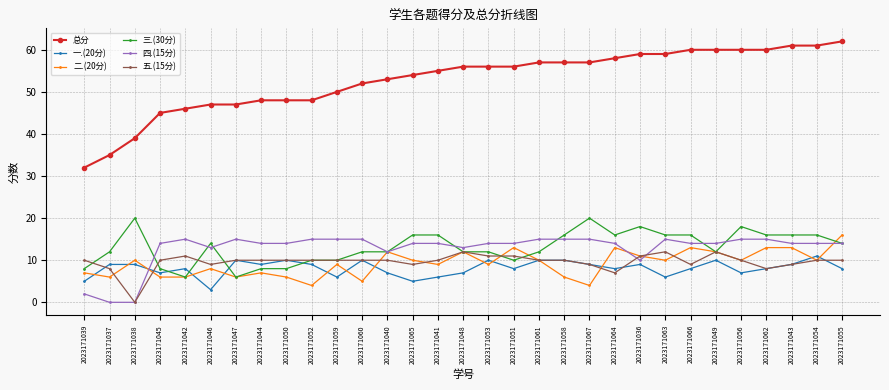

True or false: 三.(30分) and 总分 intersect in this chart.

False